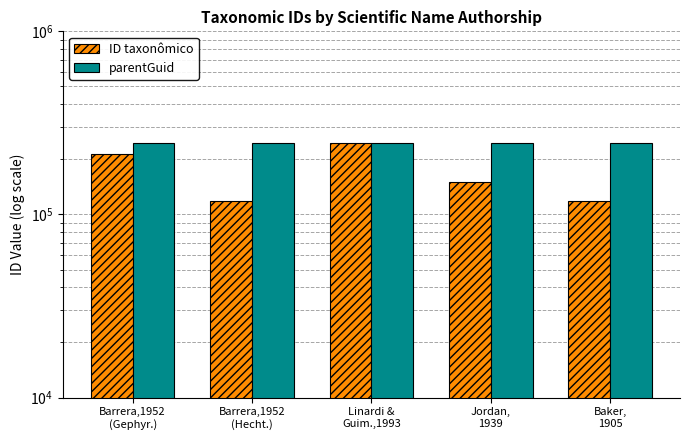

Which category has the highest value in the parentGuid series?

Linardi &
Guim.,1993